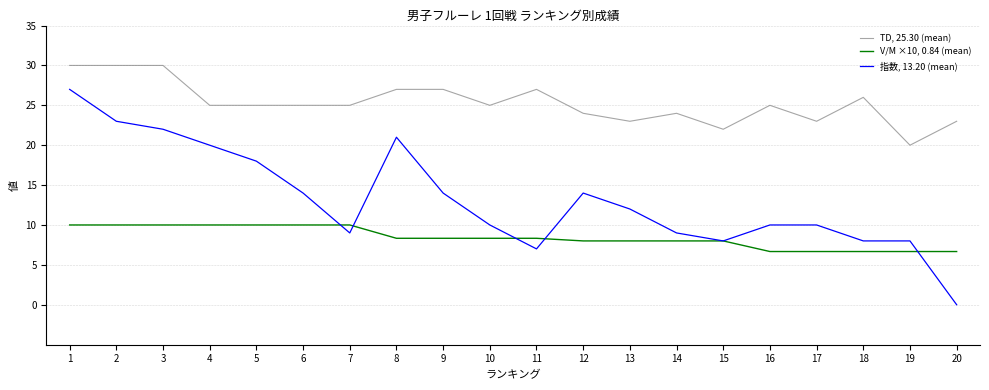

Reading left to right, what are all the values shown in this chart?

TD, 25.30 (mean): 30.0	30.0	30.0	25.0	25.0	25.0	25.0	27.0	27.0	25.0	27.0	24.0	23.0	24.0	22.0	25.0	23.0	26.0	20.0	23.0
V/M ×10, 0.84 (mean): 10.0	10.0	10.0	10.0	10.0	10.0	10.0	8.3	8.3	8.3	8.3	8.0	8.0	8.0	8.0	6.7	6.7	6.7	6.7	6.7
指数, 13.20 (mean): 27.0	23.0	22.0	20.0	18.0	14.0	9.0	21.0	14.0	10.0	7.0	14.0	12.0	9.0	8.0	10.0	10.0	8.0	8.0	0.0